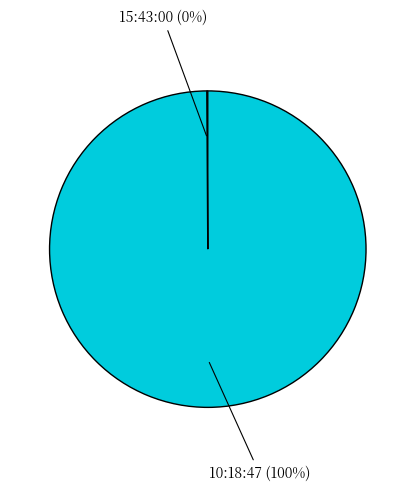

To the nearest percent, what is the difference between the largest and smallest slice percentages?

100%